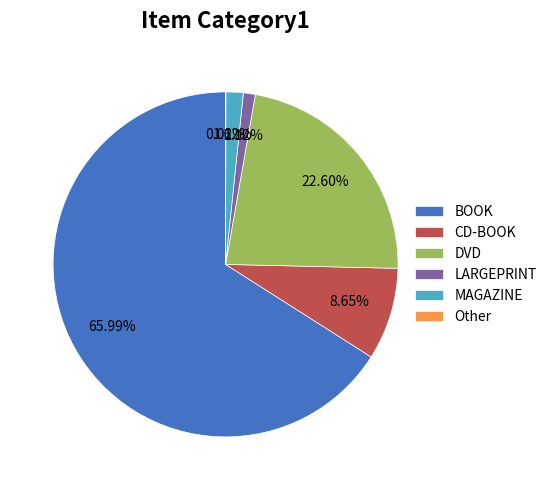

Between BOOK and DVD, which is larger?

BOOK